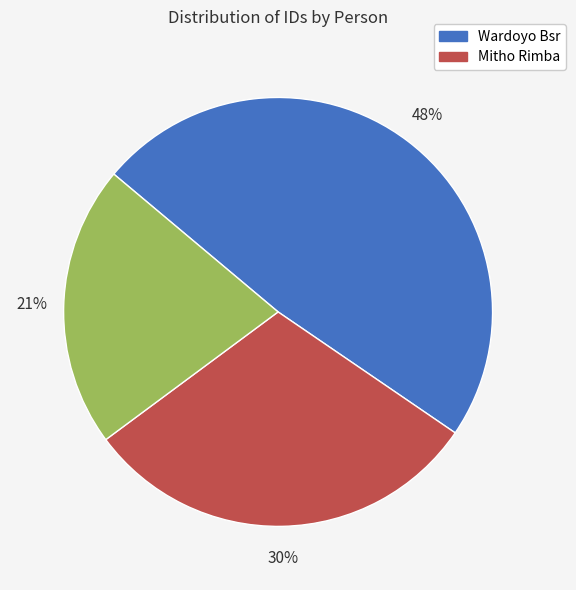

Is there a majority slice in this chart?

No